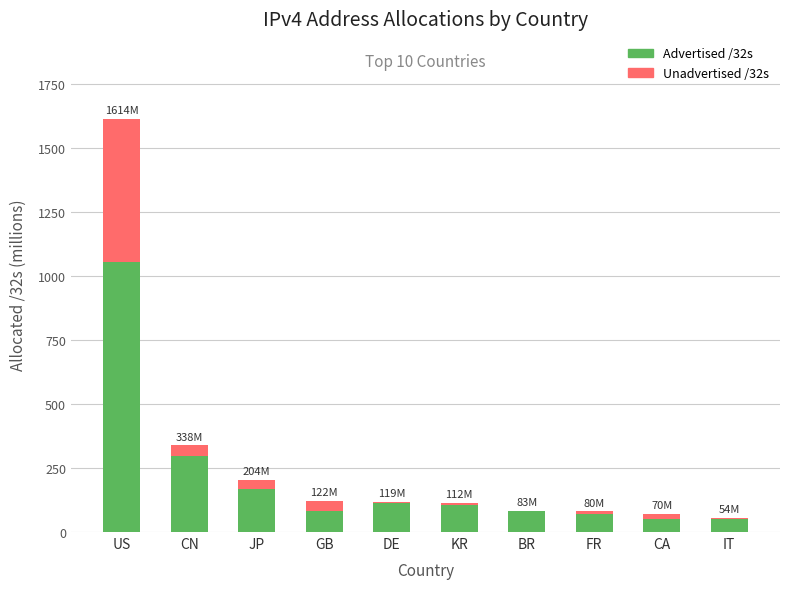

Are the bars grouped side by side (vs. stacked)?

No